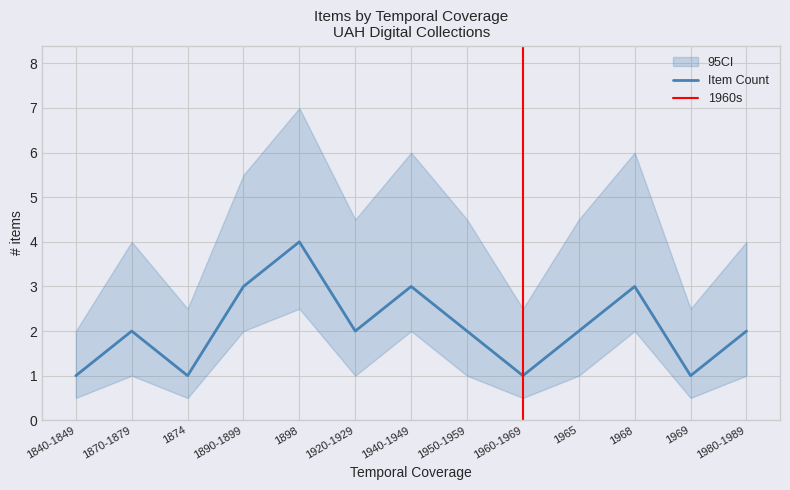

Approximately how many times larger is the value at 1840-1849 compared to 1960-1969?

1.0